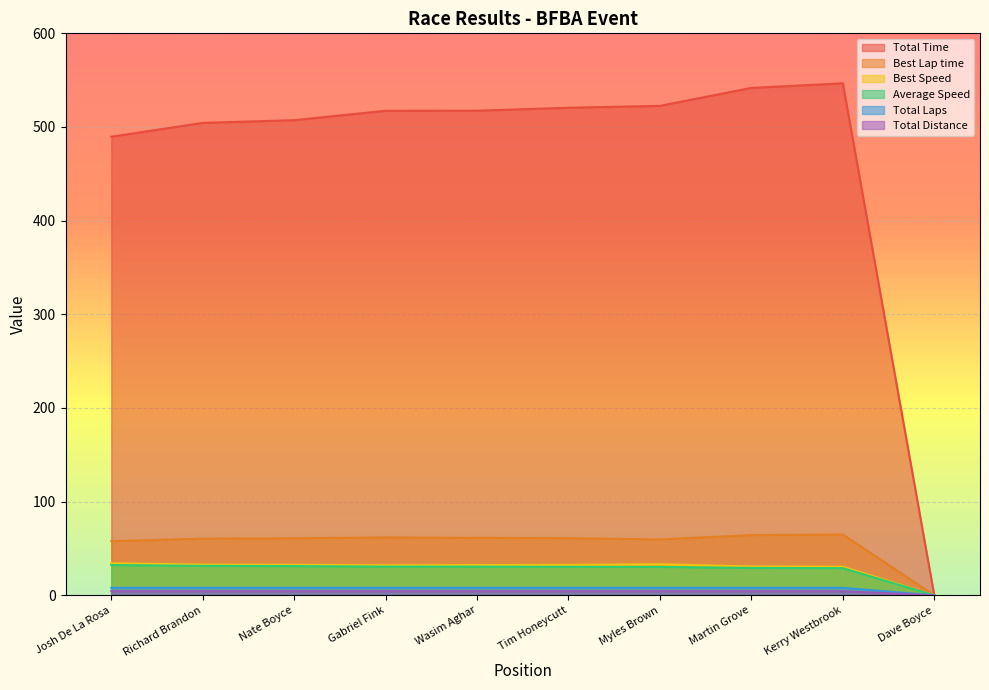

Where does the Best Lap time series first go above 60?

Richard Brandon